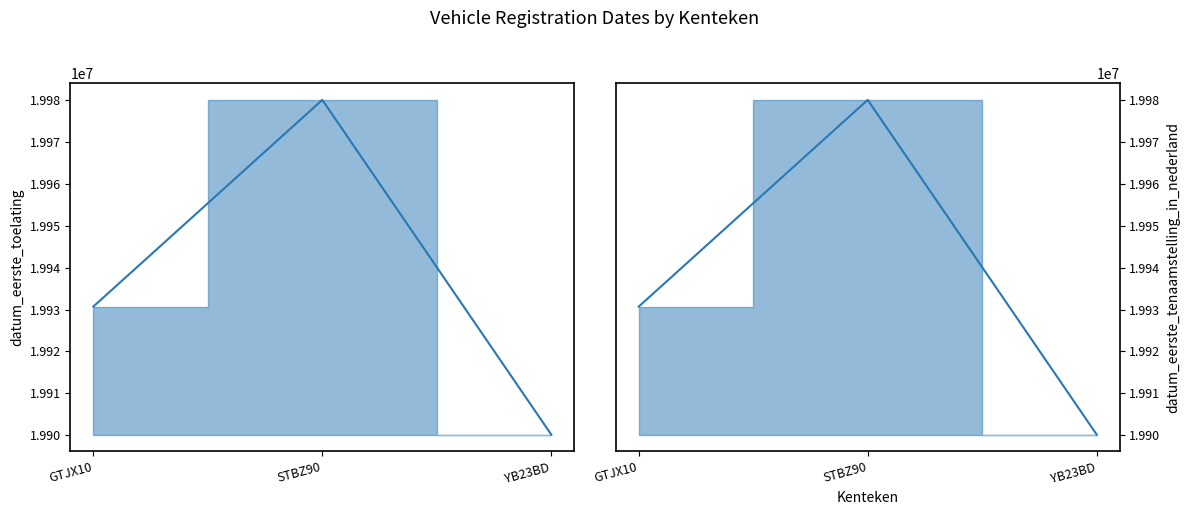

Which series has the largest range (max minus min)?

datum_eerste_toelating